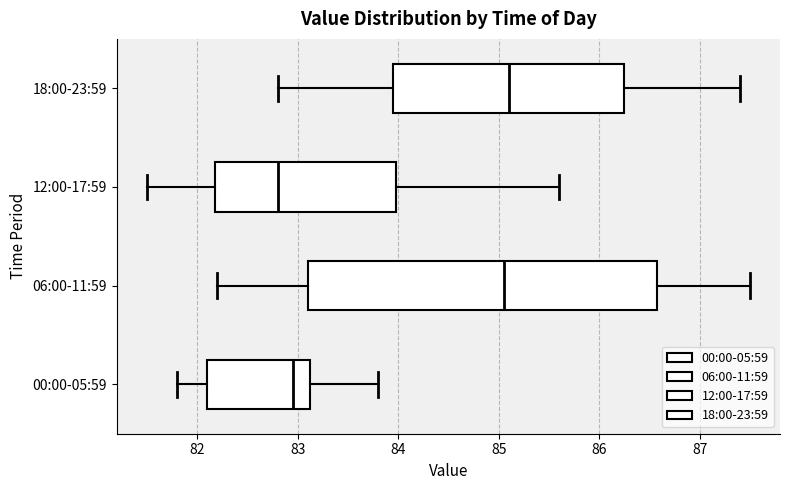

Which box has the furthest to the left median line?

12:00-17:59